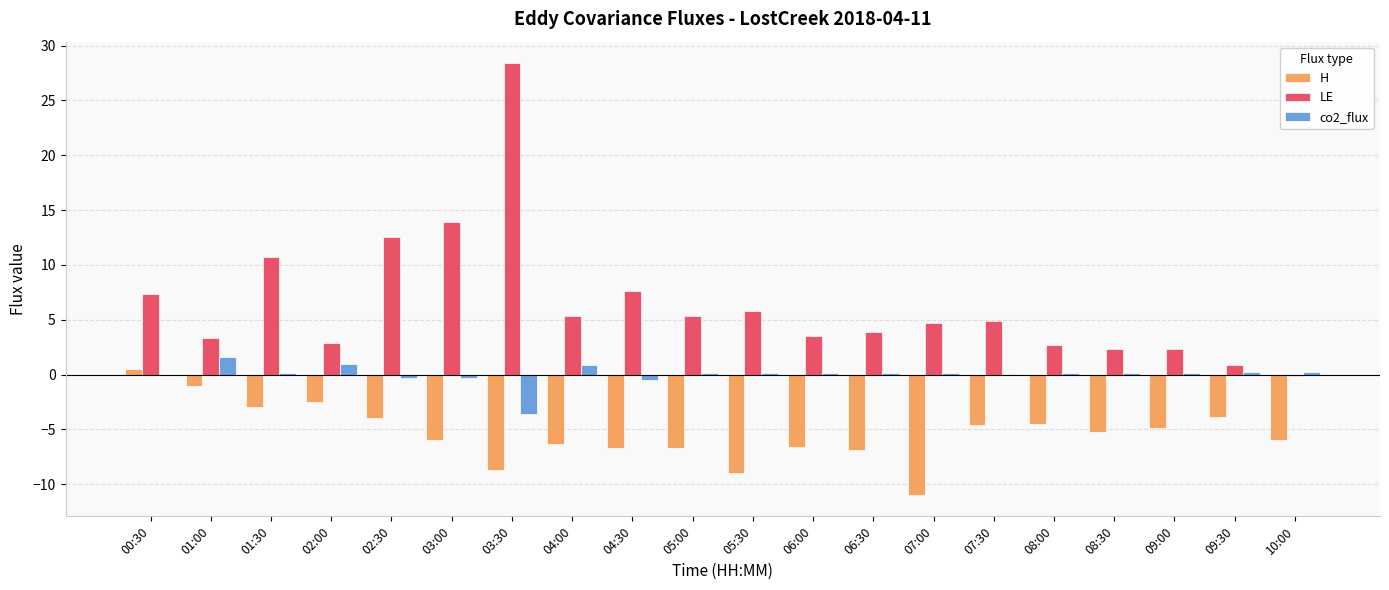

Which category has the highest value across all series?

03:30